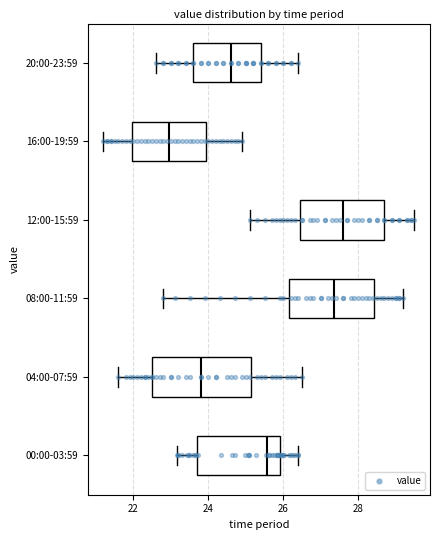

Where is the right edge of the box for 04:00-07:59 on the x-axis? The values are not printed on the chart, so give them approximately, as read against the axis.

25.2